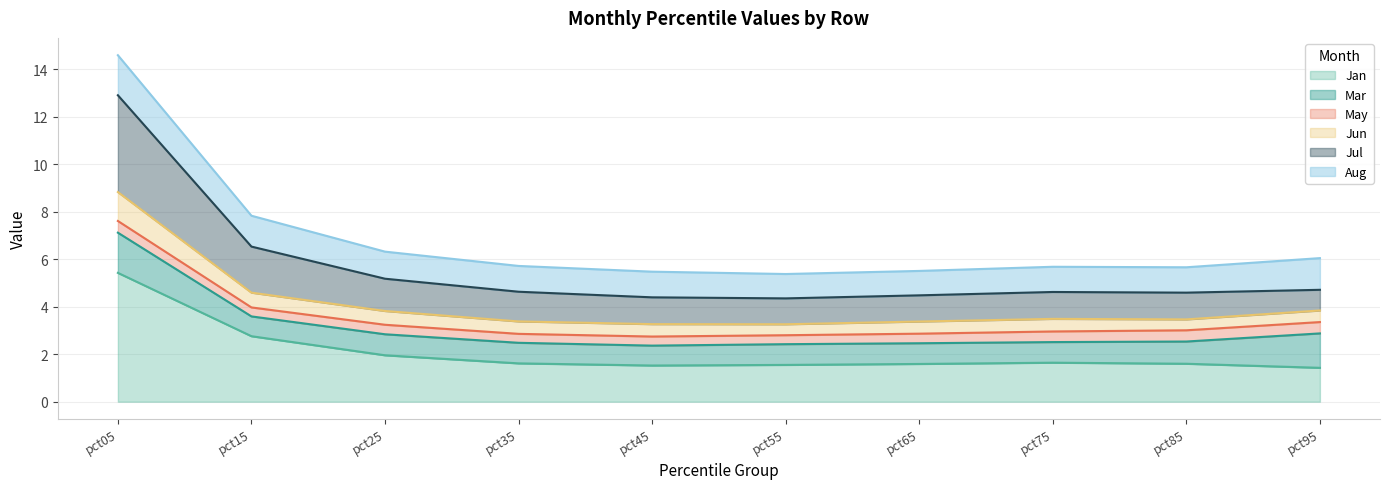

Is the value of Jun at pct75 greater than the value of Jan at pct25?

Yes